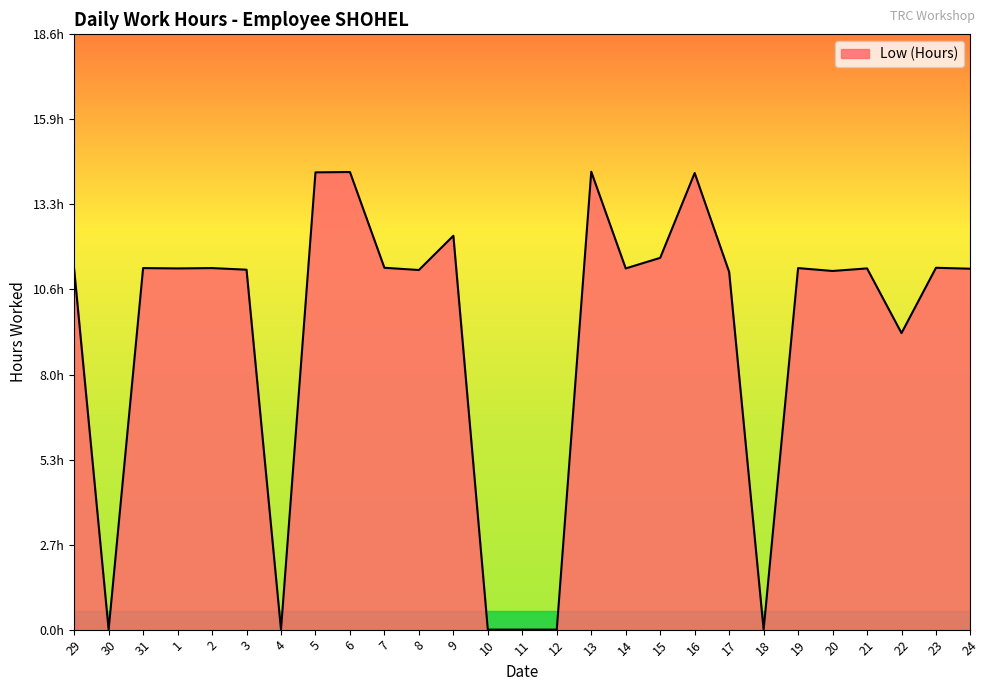

At which category does the chart reach its peak across all series?

13